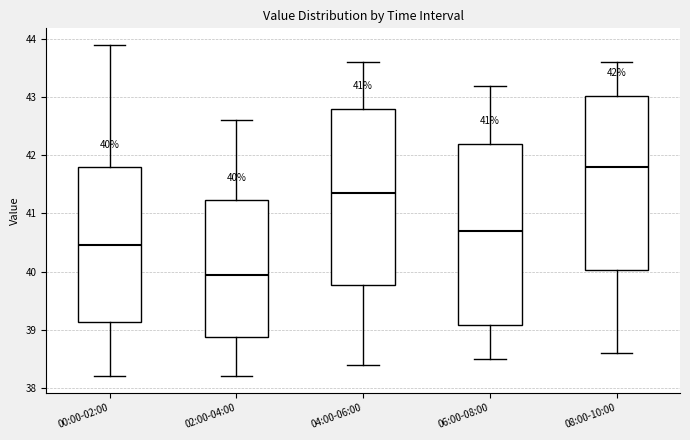

Which box's median line is the lowest?

02:00-04:00